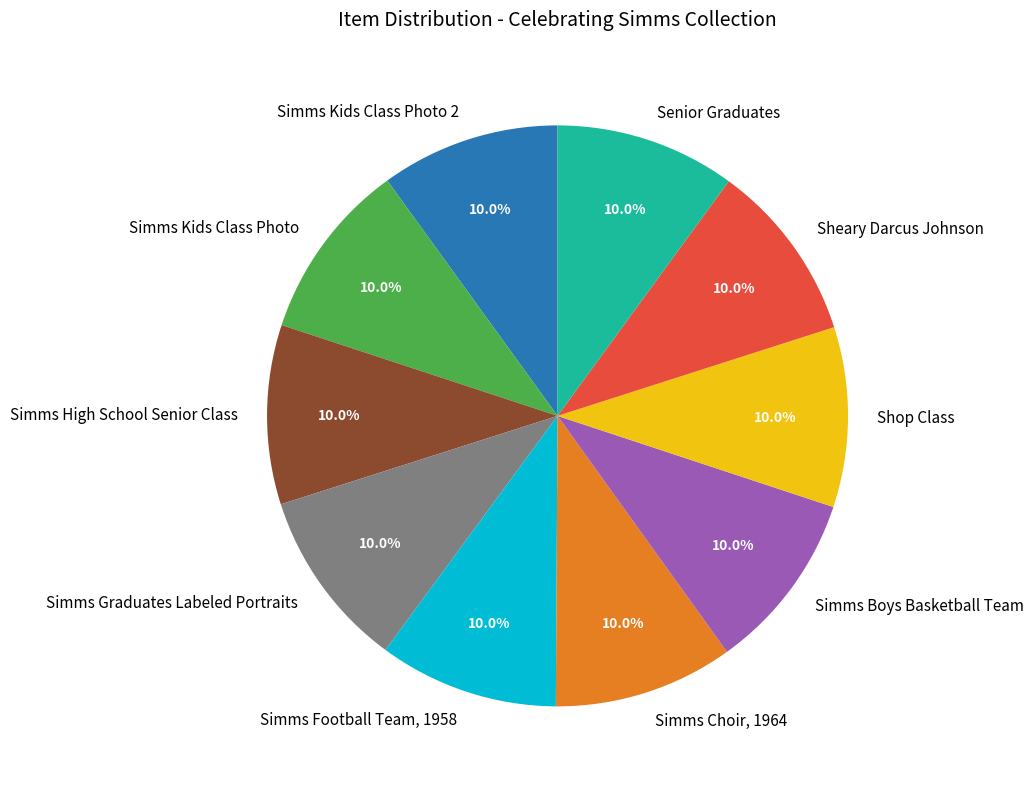

To the nearest percent, what percentage of the pie is Simms Football Team, 1958?

10%